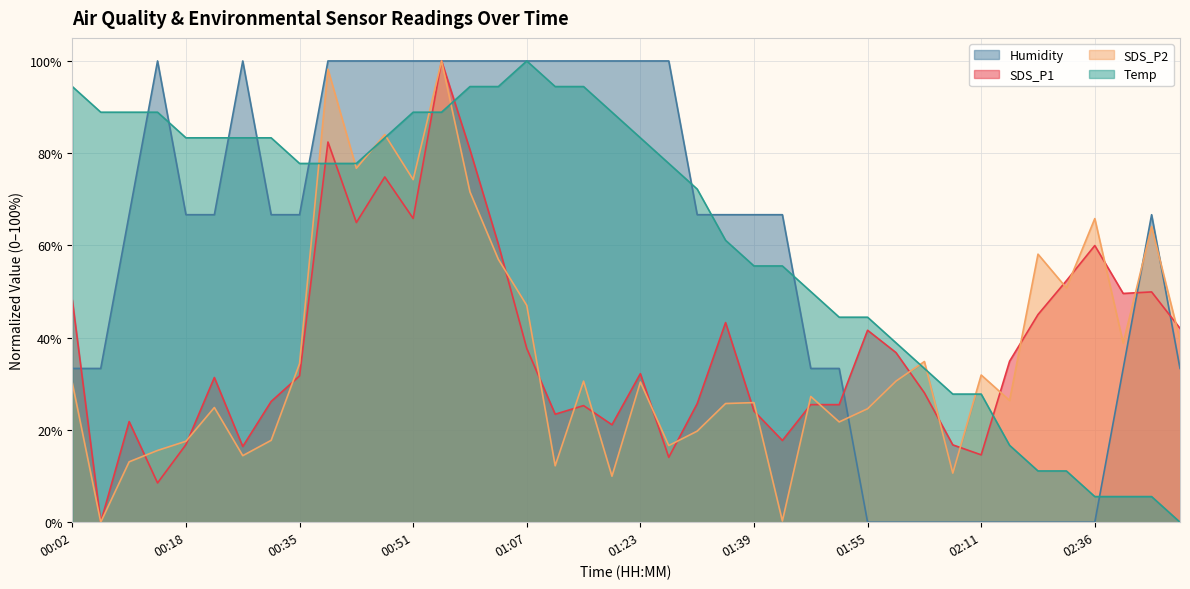

Between 00:59 and 01:19, which series saw the biggest shift?

SDS_P2